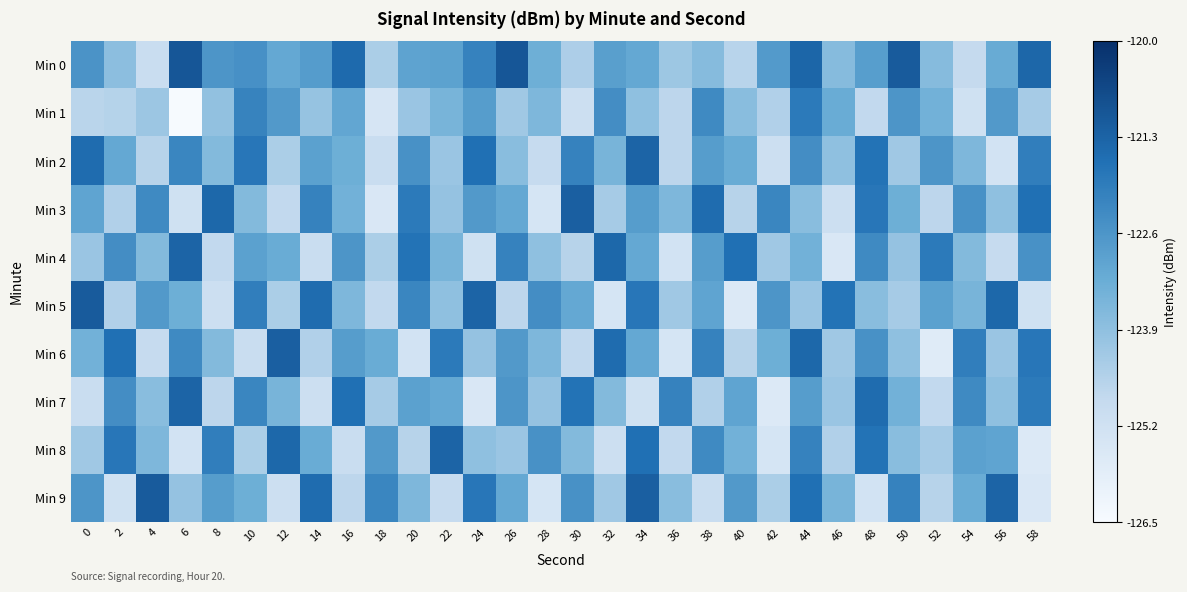

At which category is the sum across all series the highest?

44